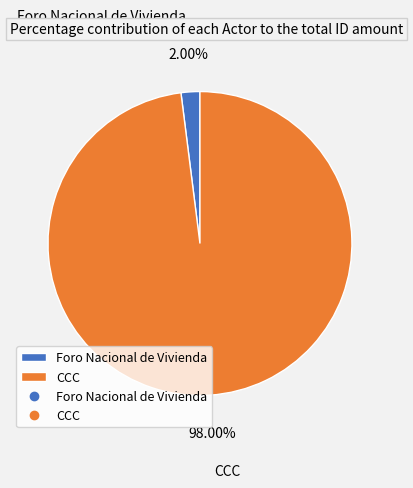

To the nearest percent, what is the combined percentage of CCC and Foro Nacional de Vivienda?

100%